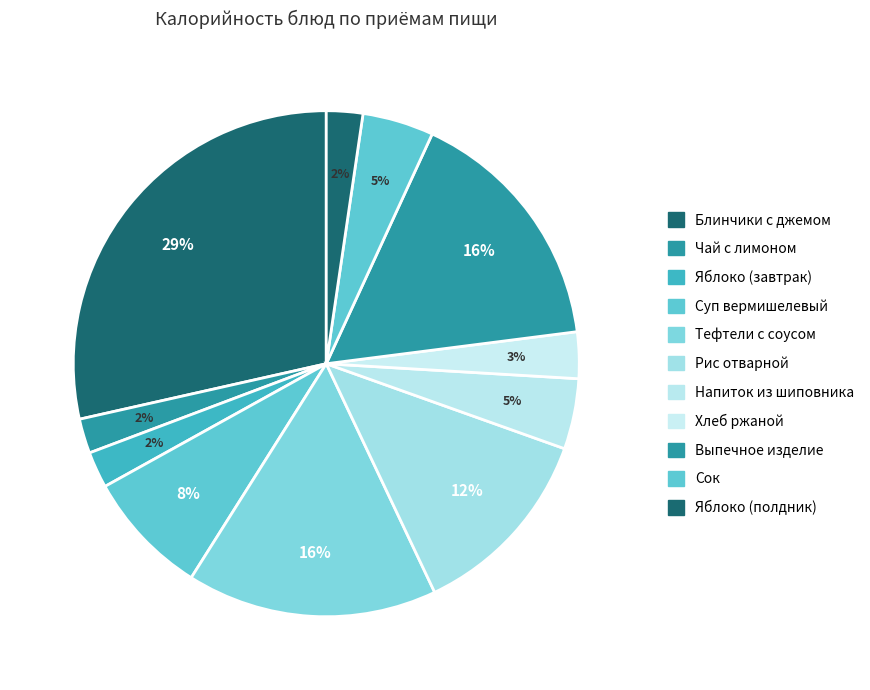

True or false: Сок accounts for 1% of the total.

False